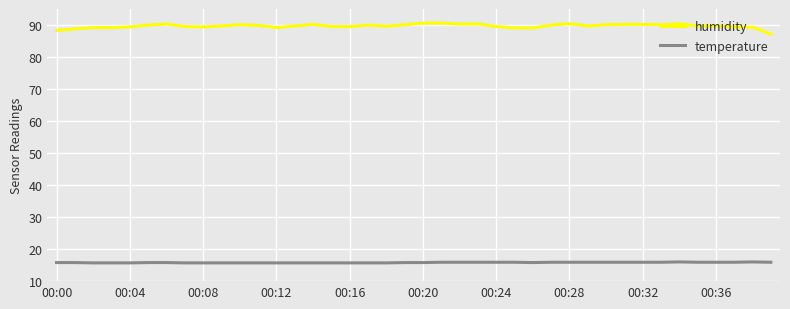

Which series has the largest total across all categories?

humidity